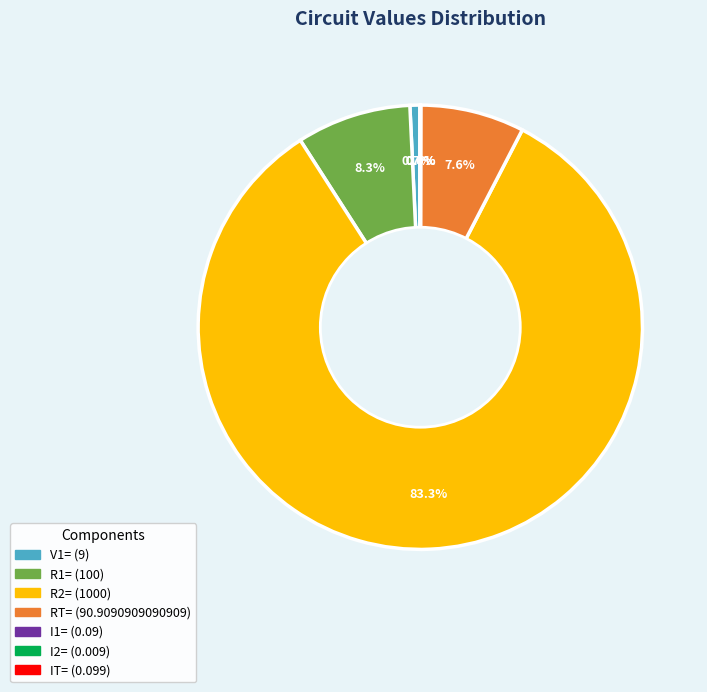

Is there any slice that represents more than half of the pie?

Yes